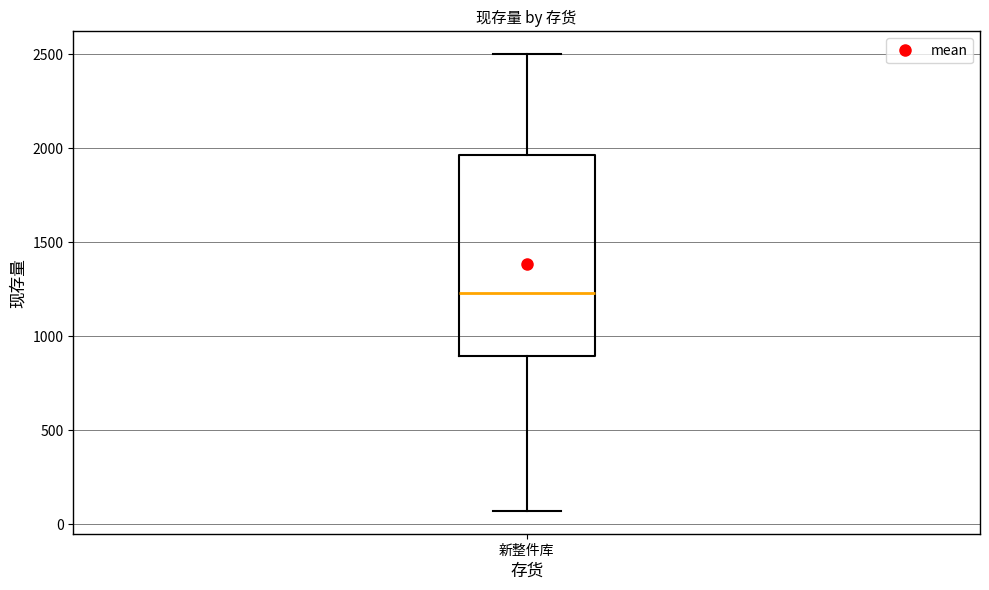

Read this box plot against the y-axis: the position of the median line, the range covered by the box, and the ends of both whiskers. The values are not printed on the chart, so give them approximately, as read against the axis.

median 1250, box 900 to 1950, whiskers 50 to 2500